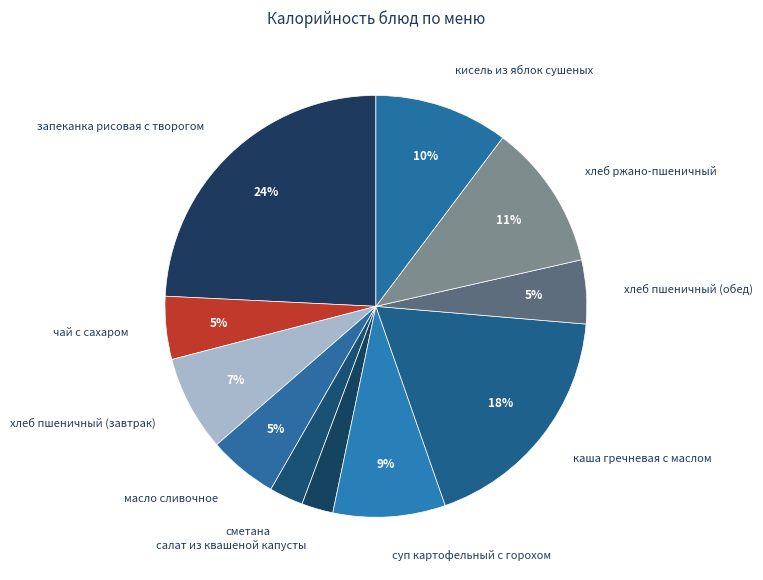

How many slices are in this pie chart?

11